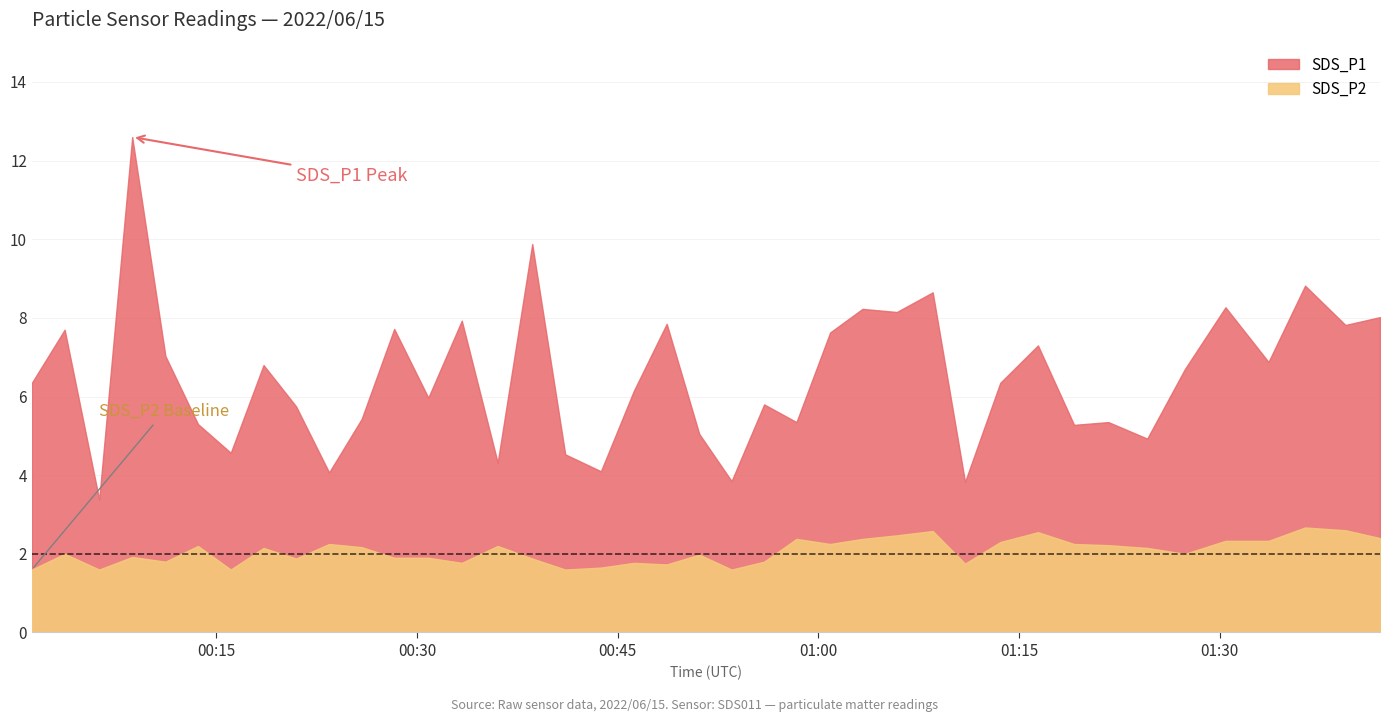

True or false: SDS_P1 has more than 2 points higher than both neighbors.

True